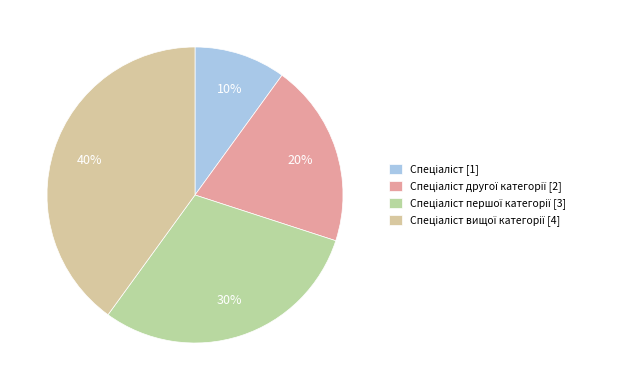

Count the number of slices in the pie.

4